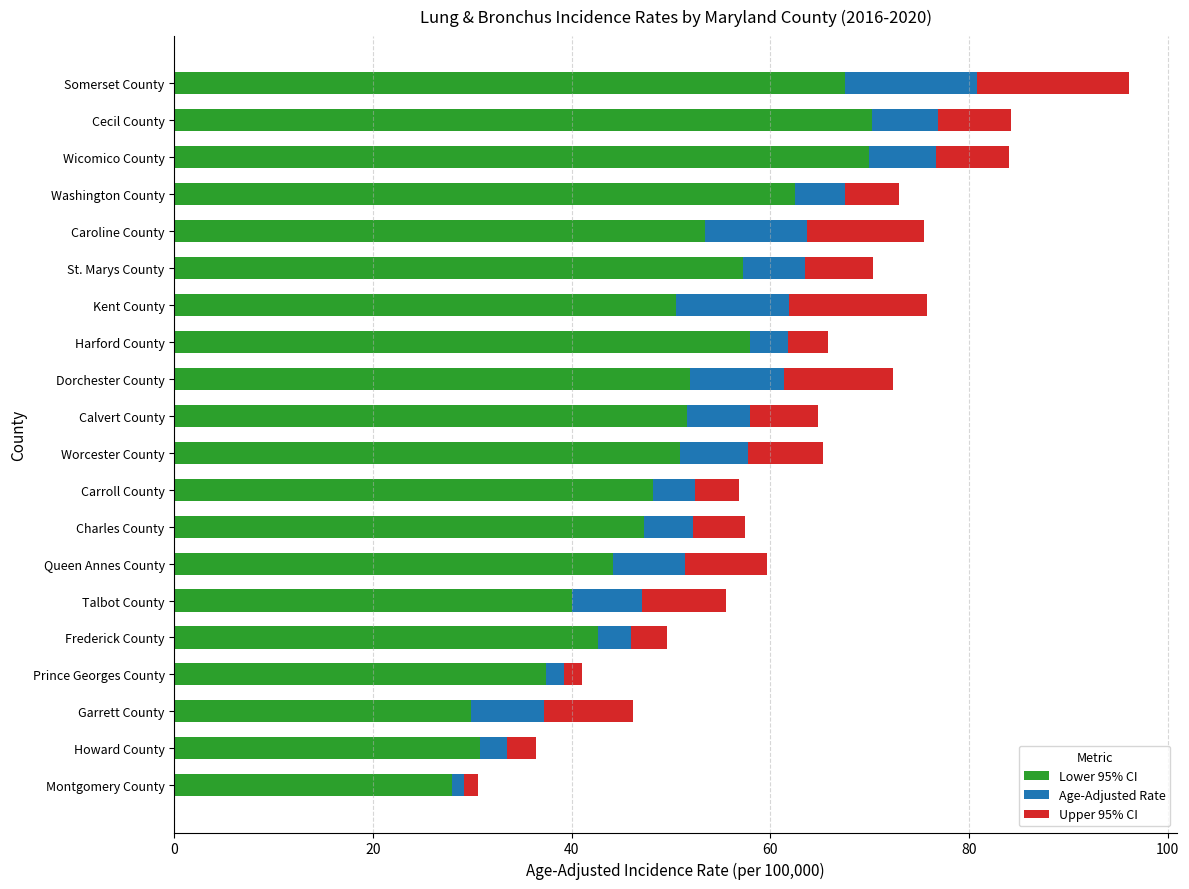

What is the minimum value for Lower 95% CI?

27.9